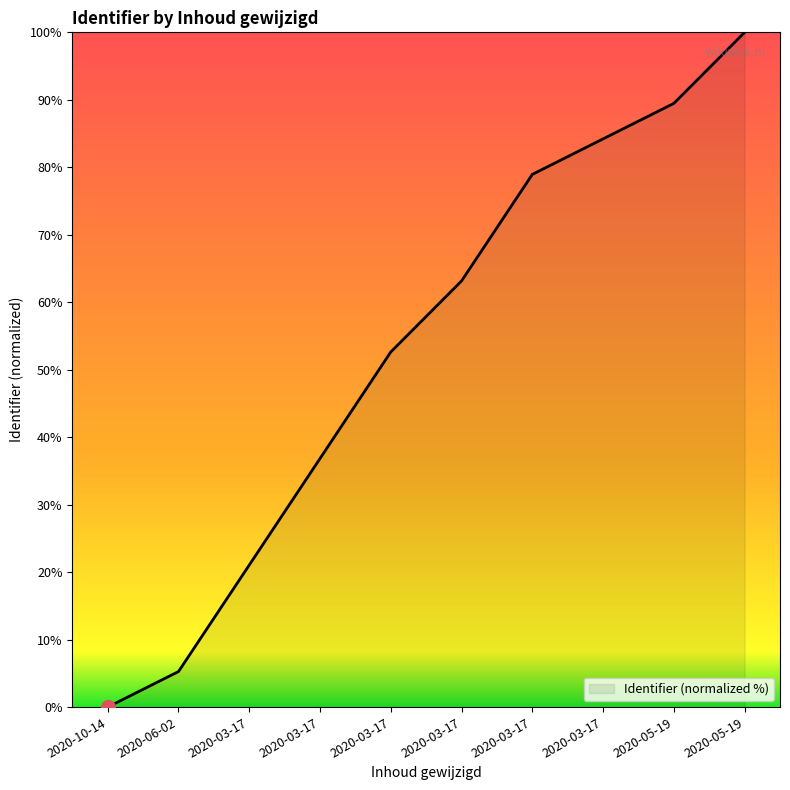

What is the greatest value displayed?

100.0